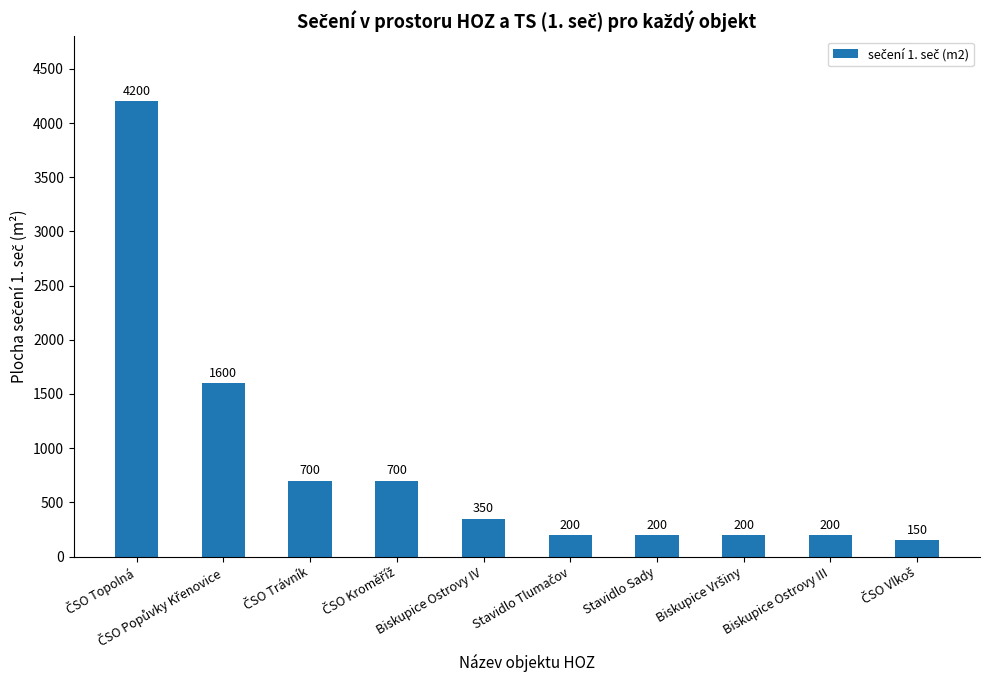

What is the difference between the maximum and minimum values?

4050